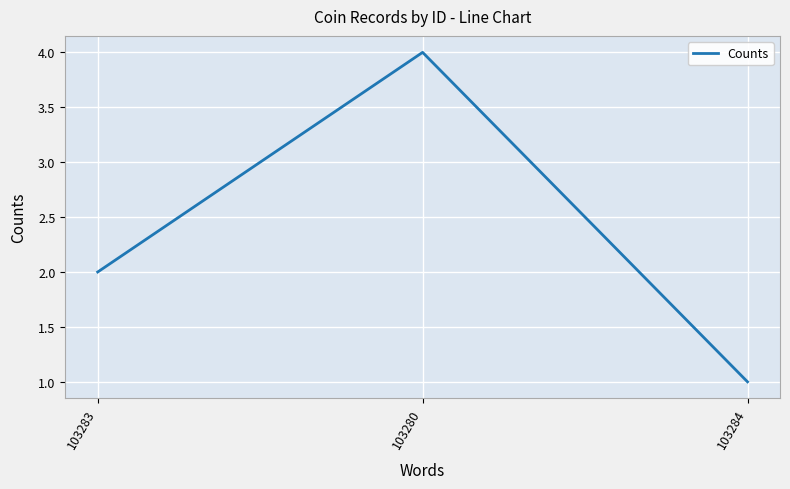

Does the chart display data point markers on the line(s)?

No